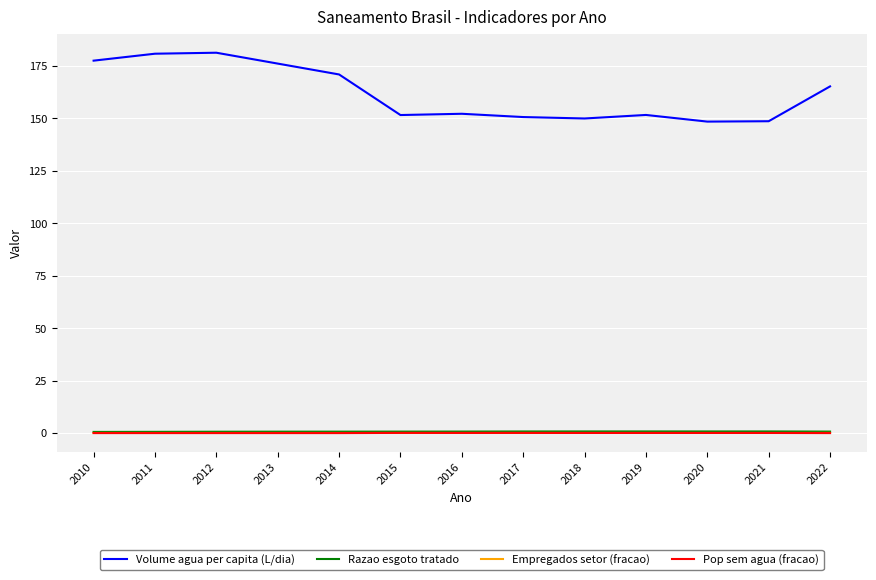

True or false: Razao esgoto tratado has a value of 0.6 at 2010.

True